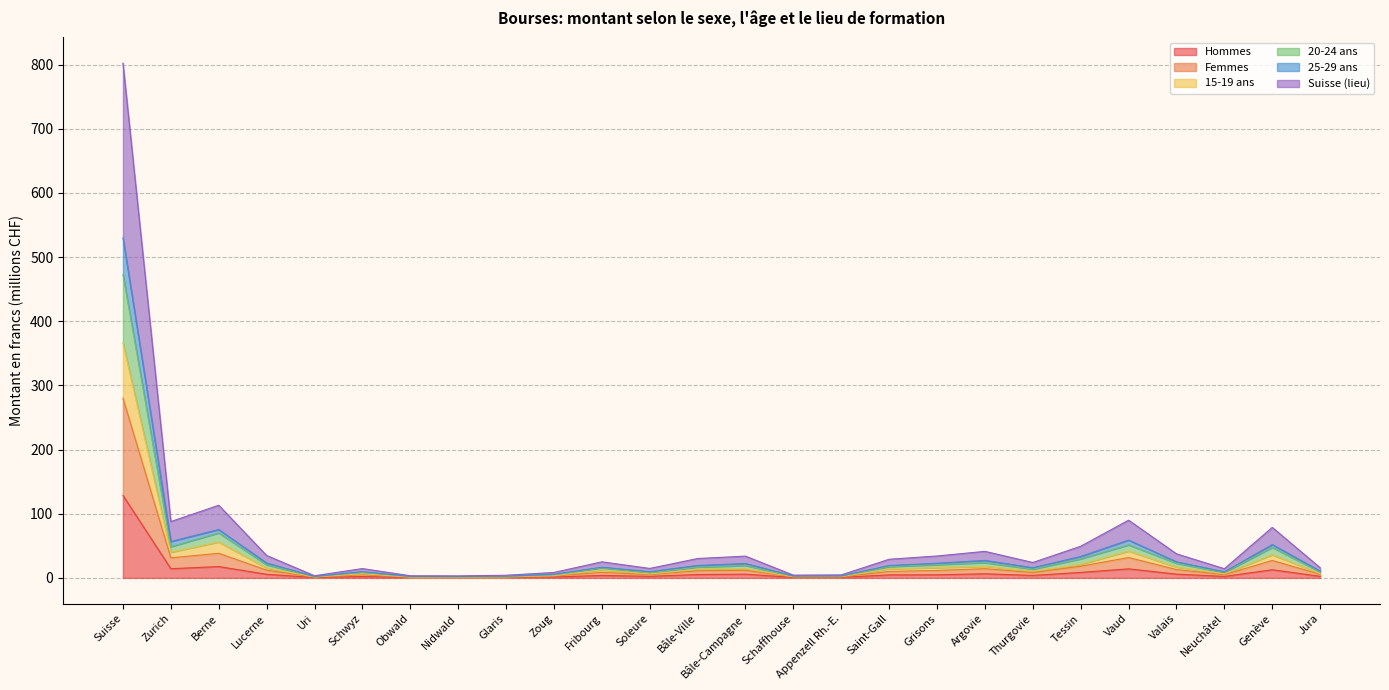

At which category does the chart reach its peak across all series?

Suisse